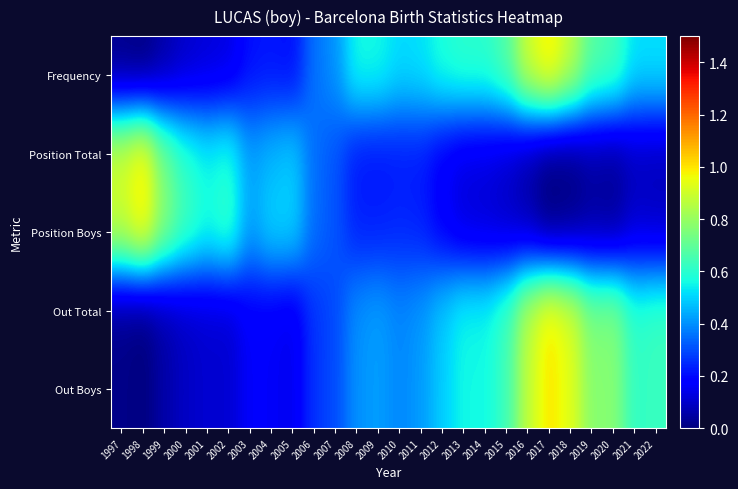

Which series changed the most between 1999 and 2007?

Position Boys